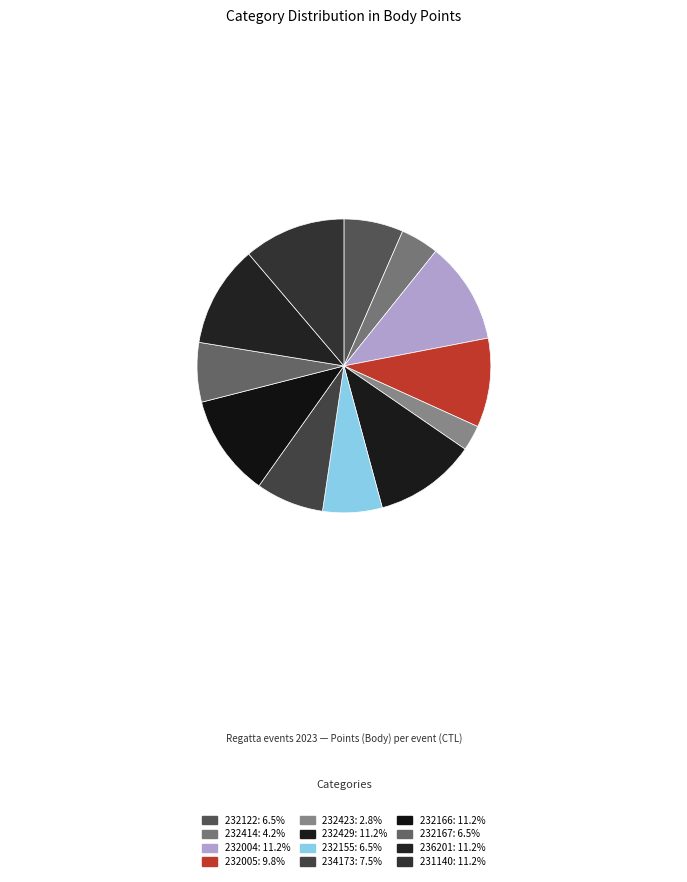

Count the number of slices in the pie.

12